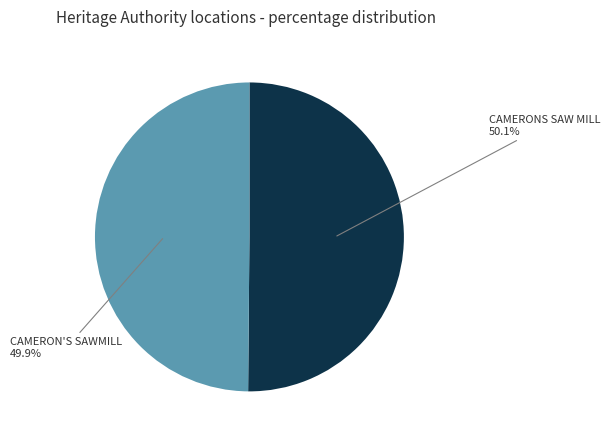

Do CAMERONS SAW MILL and CAMERON'S SAWMILL together represent more than half of the pie?

Yes